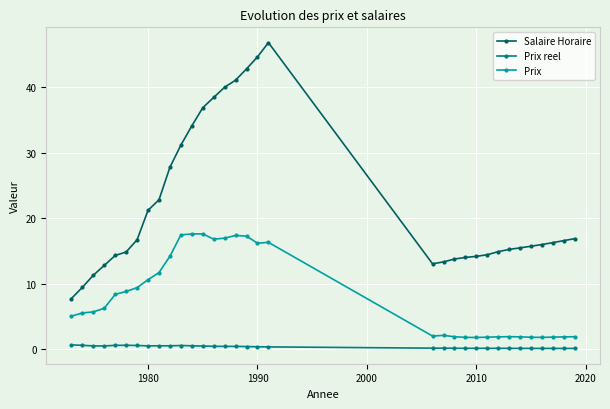

What is the difference between the second highest and minimum values in the Prix series?

15.8